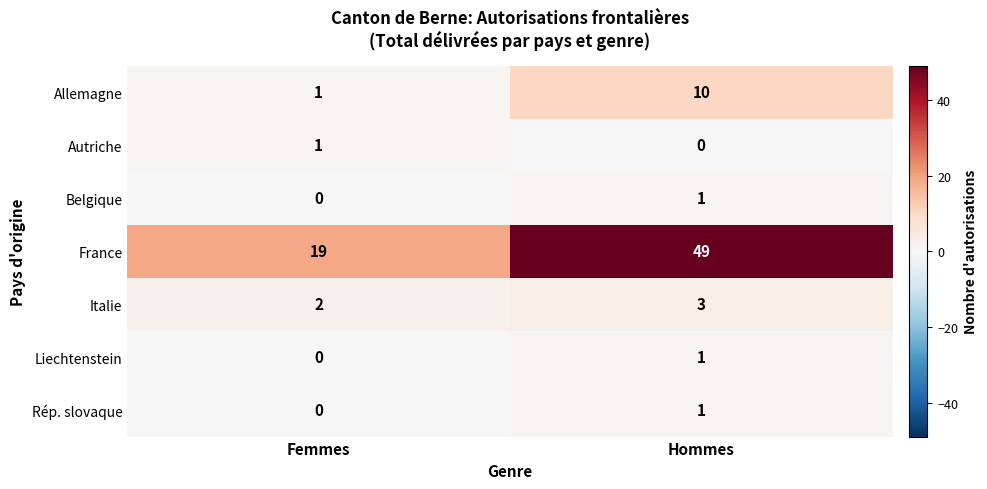

Reading left to right, extract all data points from this chart.

Allemagne: Femmes=1	Hommes=10
Autriche: Femmes=1	Hommes=0
Belgique: Femmes=0	Hommes=1
France: Femmes=19	Hommes=49
Italie: Femmes=2	Hommes=3
Liechtenstein: Femmes=0	Hommes=1
Rép. slovaque: Femmes=0	Hommes=1